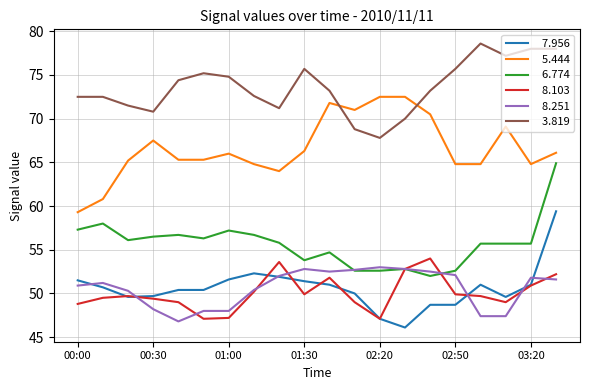

What is the smallest value displayed?

46.1